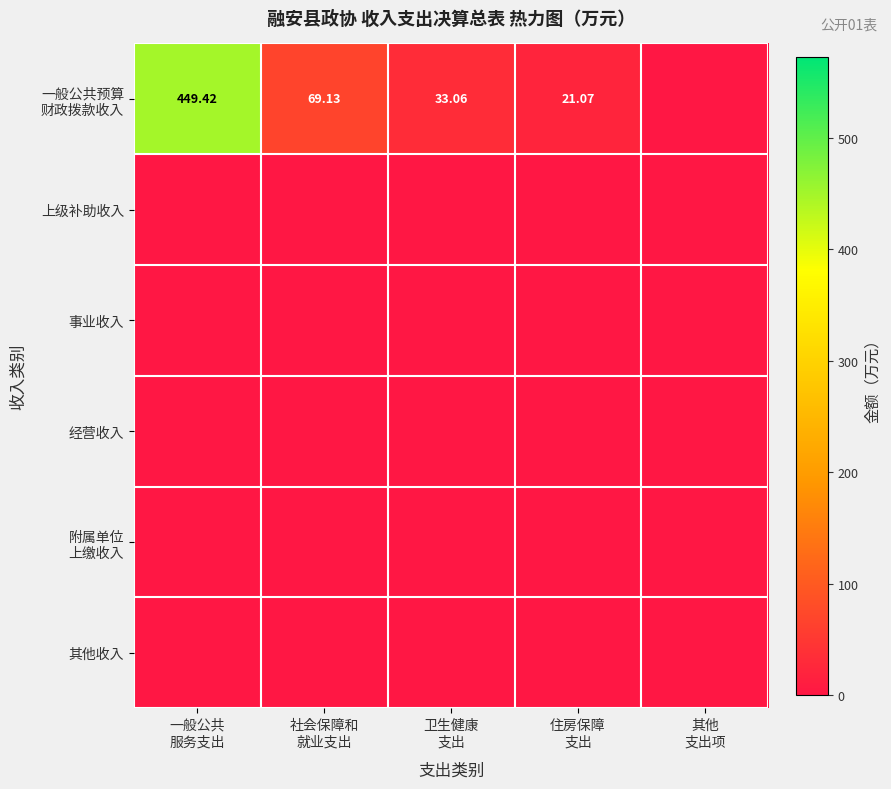

Which series has the widest spread of values?

一般公共预算 财政拨款收入